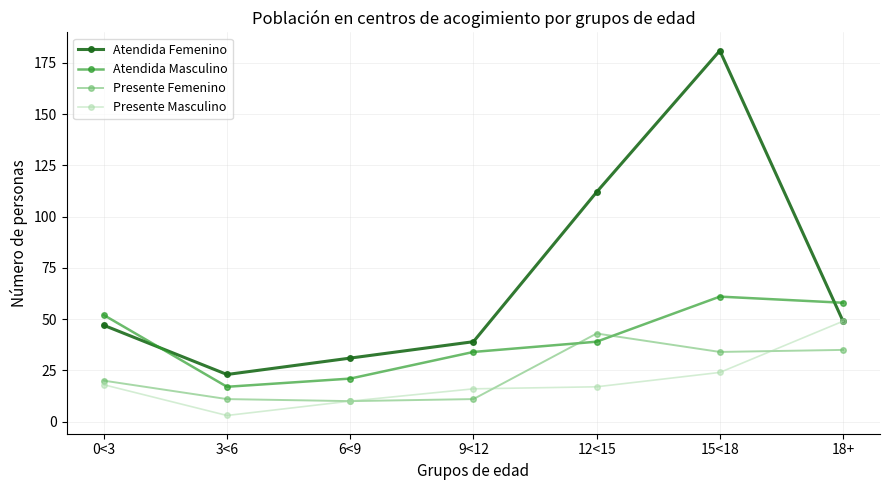

Is this an area chart (filled region under the line)?

No